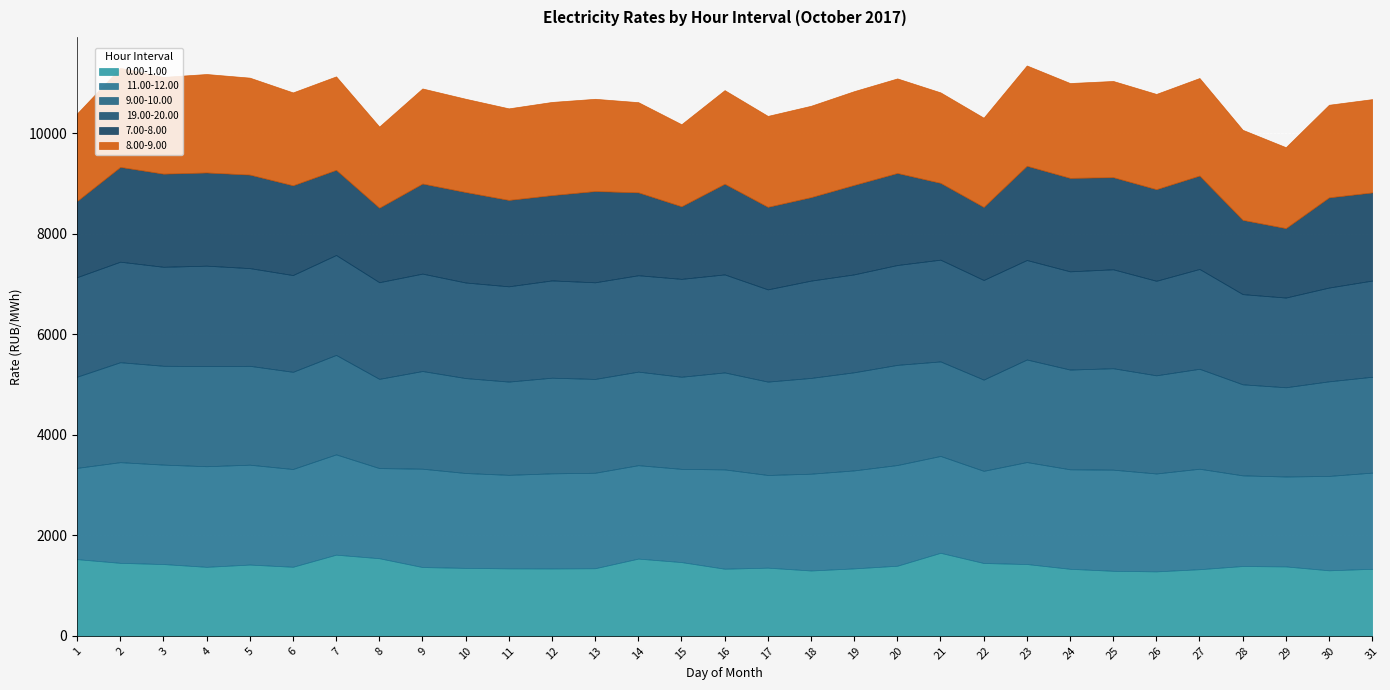

True or false: 0.00-1.00 and 8.00-9.00 cross at least once.

False